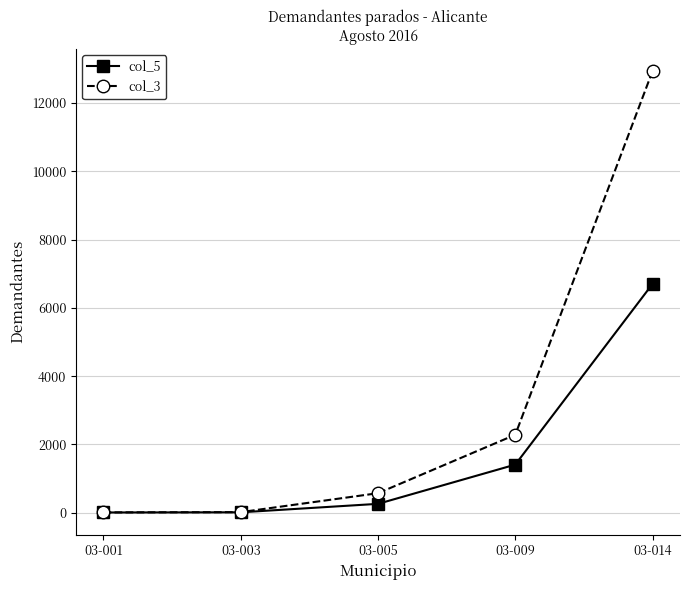

What is the difference between the highest and lowest values at 03-014?

6235